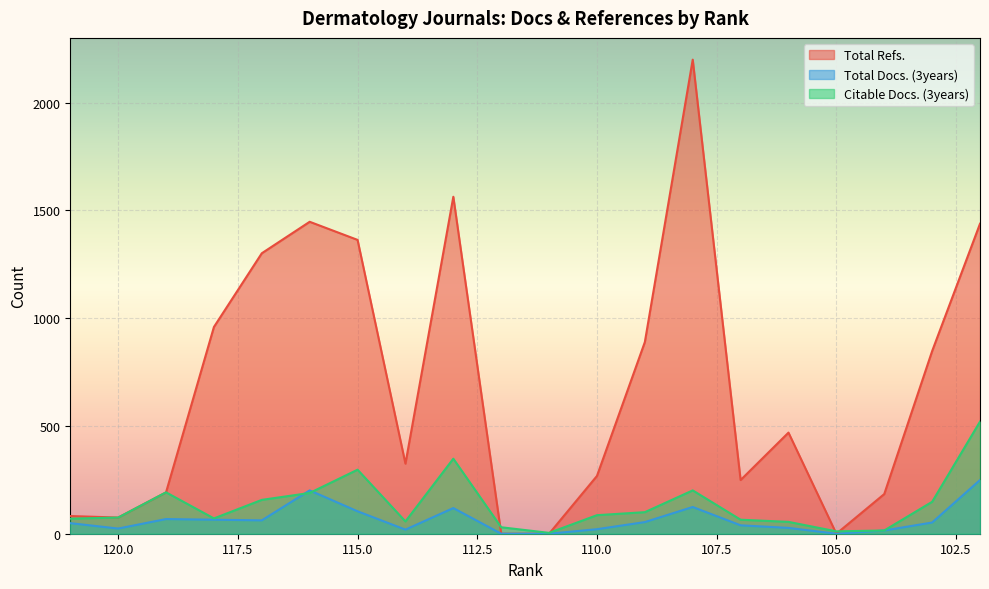

What is the maximum value shown in the chart?

2199